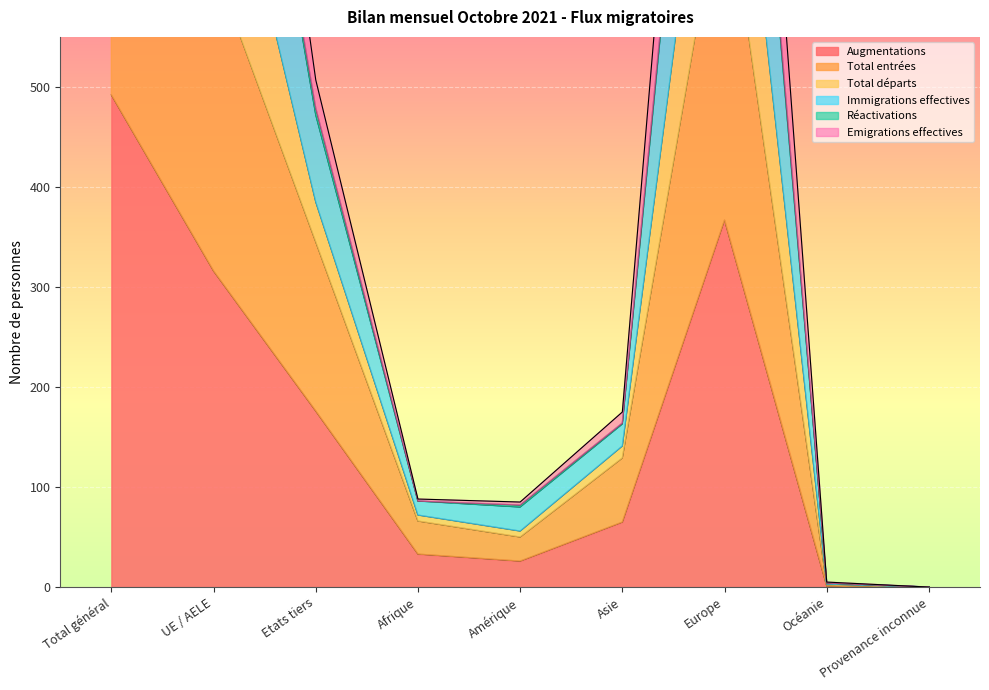

True or false: Total départs has more than 2 points higher than both neighbors.

False